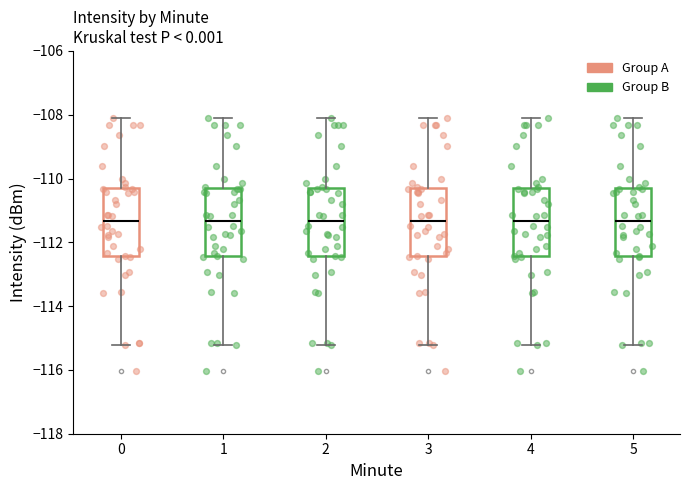

Where does the upper whisker of the box at x = 5 end on the y-axis? The values are not printed on the chart, so give them approximately, as read against the axis.

-108.0